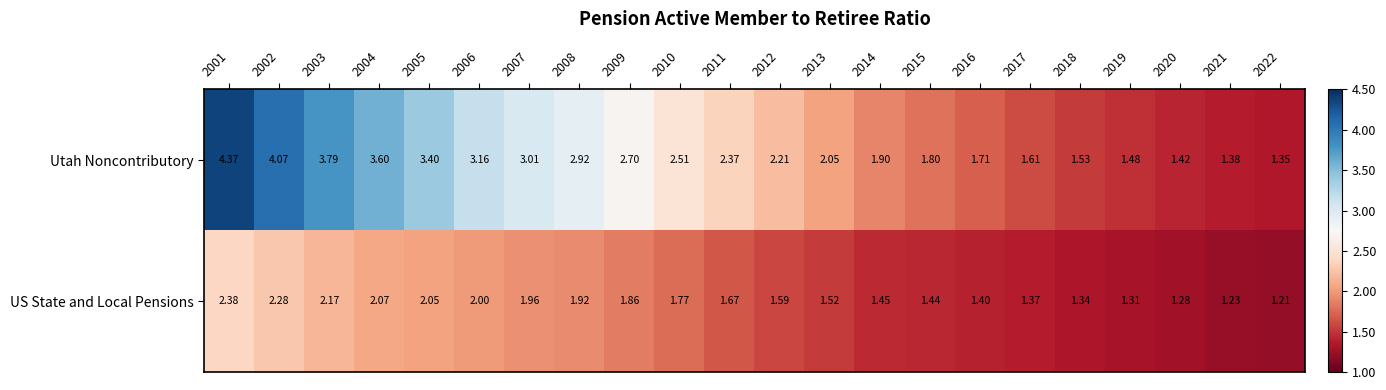

What is the difference between the highest and lowest values at 2022?

0.1